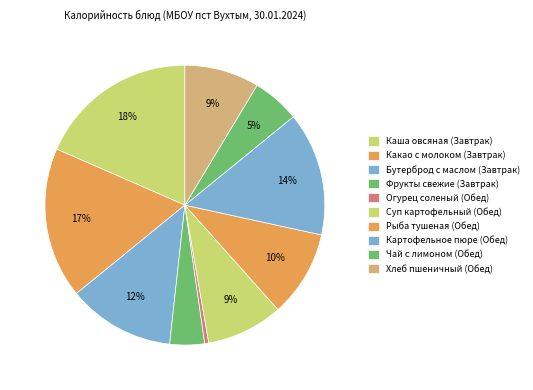

To the nearest percent, what portion does Чай с лимоном (Обед) represent?

5%